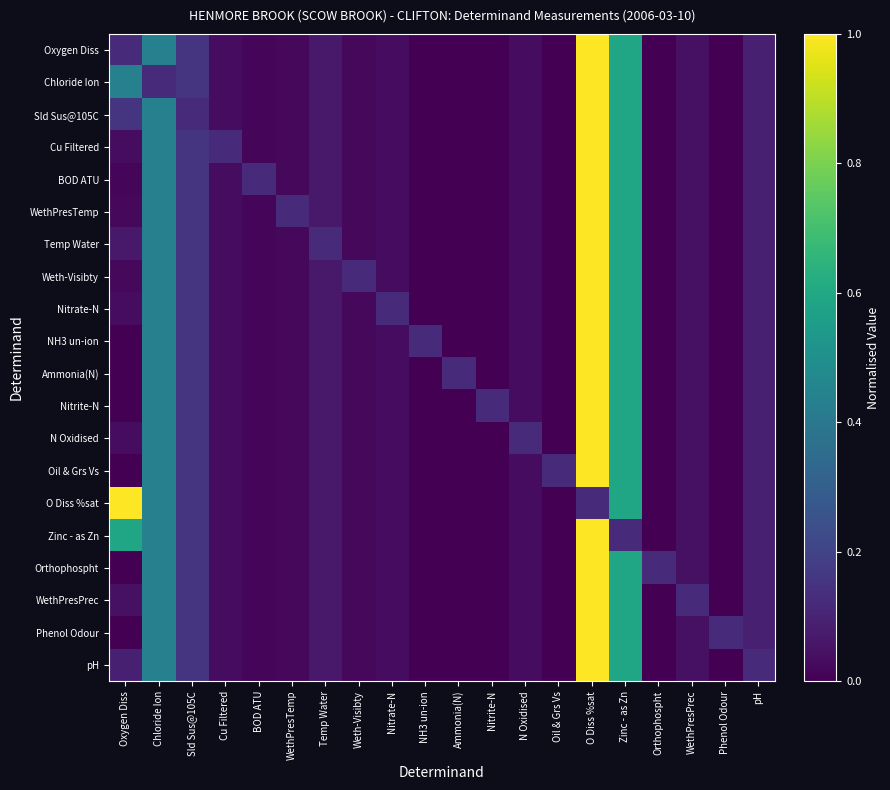

Between Phenol Odour and Oil & Grs Vs, which is larger?

Phenol Odour